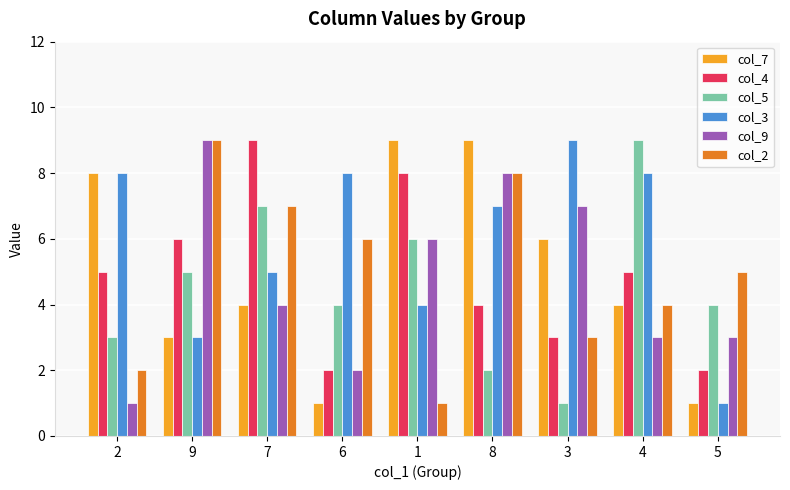

Reading left to right, what are all the values shown in this chart?

col_7: 2=8	9=3	7=4	6=1	1=9	8=9	3=6	4=4	5=1
col_4: 2=5	9=6	7=9	6=2	1=8	8=4	3=3	4=5	5=2
col_5: 2=3	9=5	7=7	6=4	1=6	8=2	3=1	4=9	5=4
col_3: 2=8	9=3	7=5	6=8	1=4	8=7	3=9	4=8	5=1
col_9: 2=1	9=9	7=4	6=2	1=6	8=8	3=7	4=3	5=3
col_2: 2=2	9=9	7=7	6=6	1=1	8=8	3=3	4=4	5=5